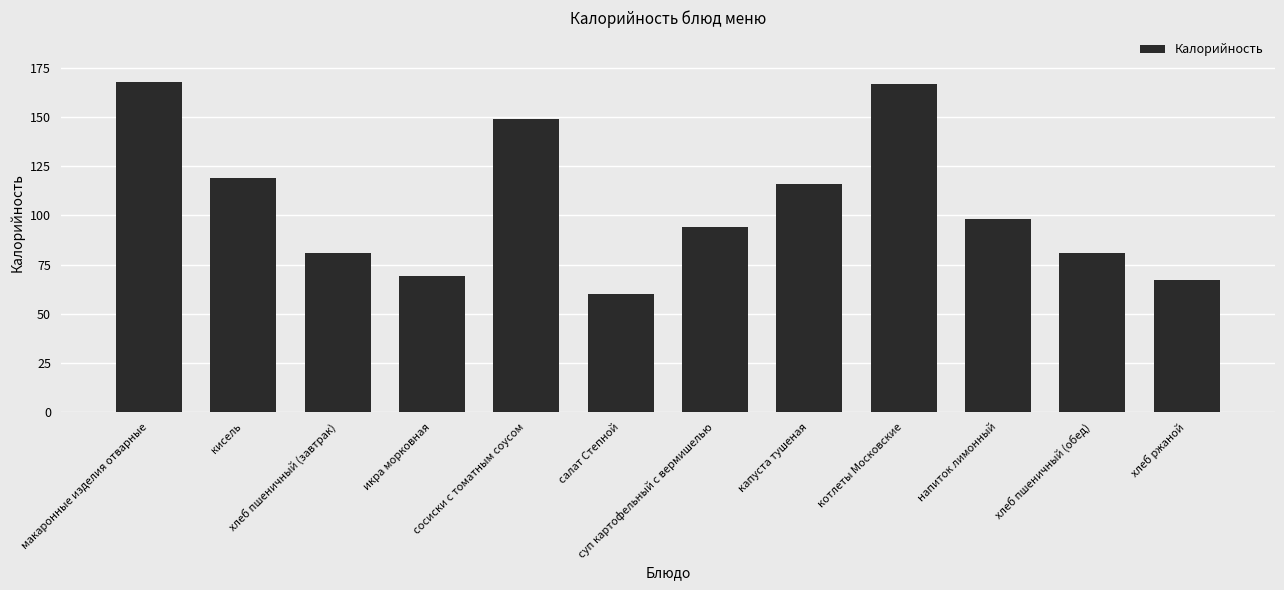

Reading right to left, list all the values displayed in this chart.

хлеб ржаной=67	хлеб пшеничный (обед)=81	напиток лимонный=98	котлеты Московские=167	капуста тушеная=116	суп картофельный с вермишелью=94	салат Степной=60	сосиски с томатным соусом=149	икра морковная=69	хлеб пшеничный (завтрак)=81	кисель=119	макаронные изделия отварные=168